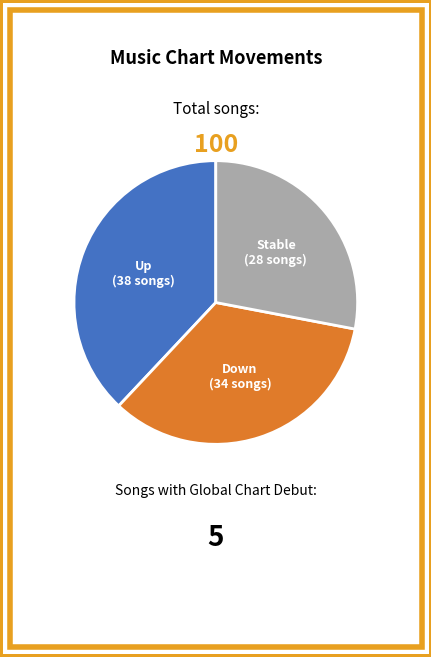

How many segments does this pie chart have?

3